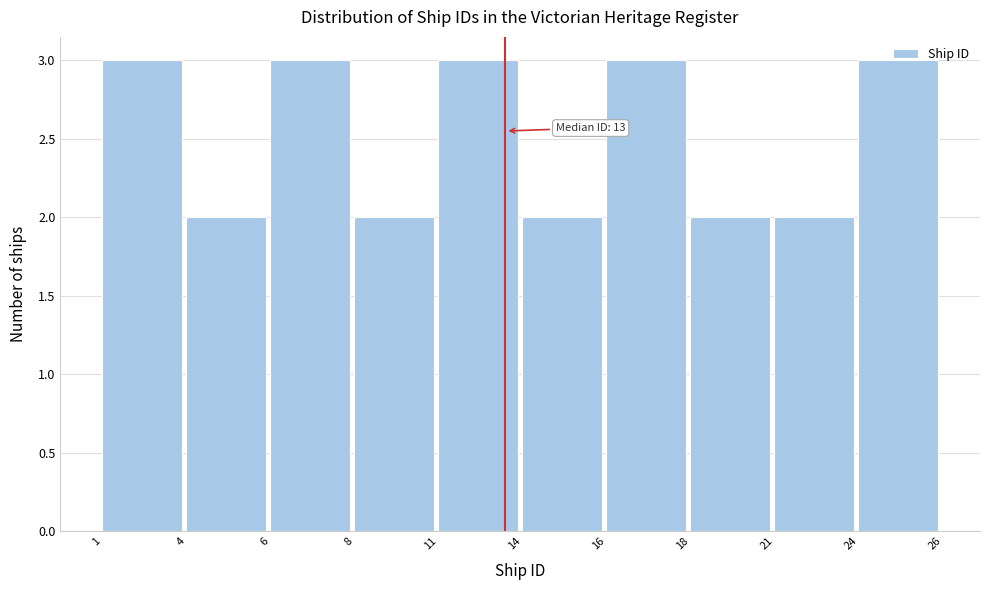

Between 4 and 24, which is larger?

24